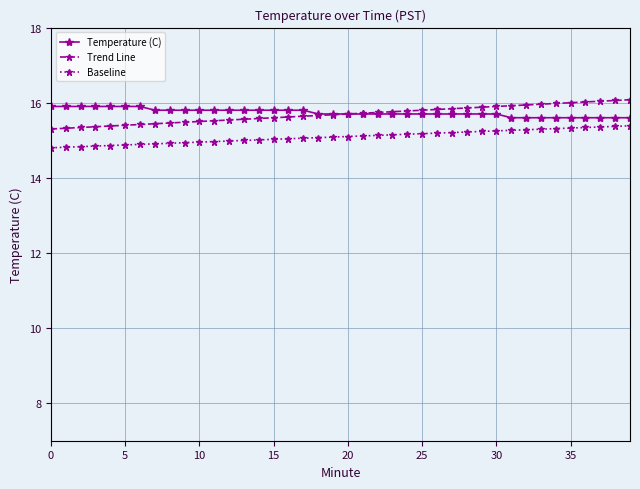

What is the value of the Baseline point at the 36th from the left?

15.3